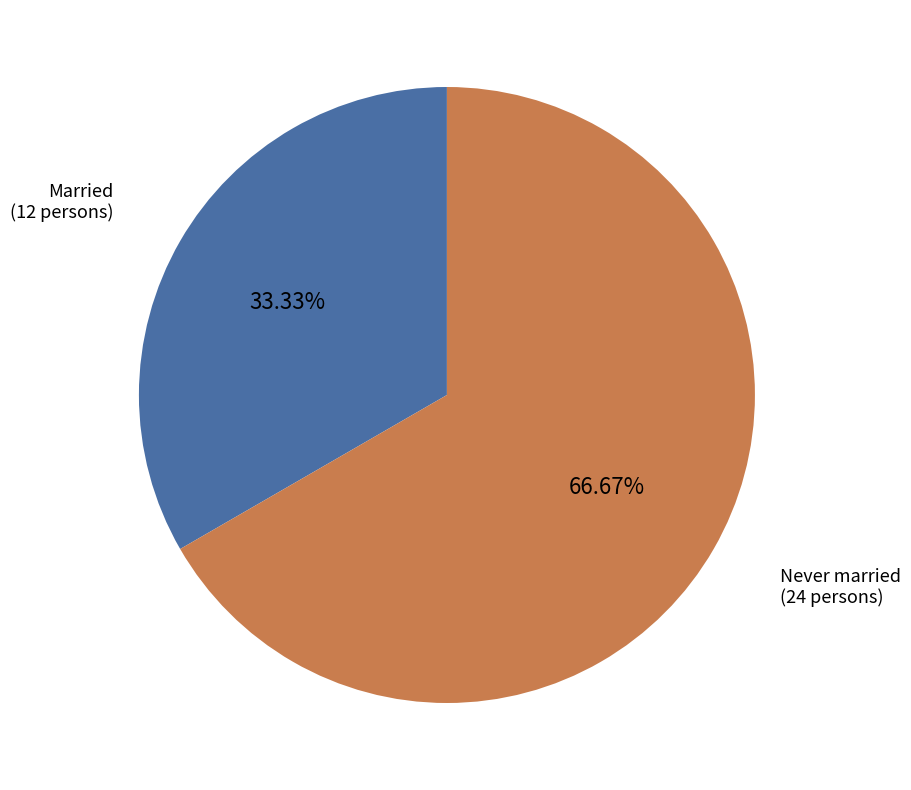

Do Never married (24 persons) and Married (12 persons) together represent more than half of the pie?

Yes